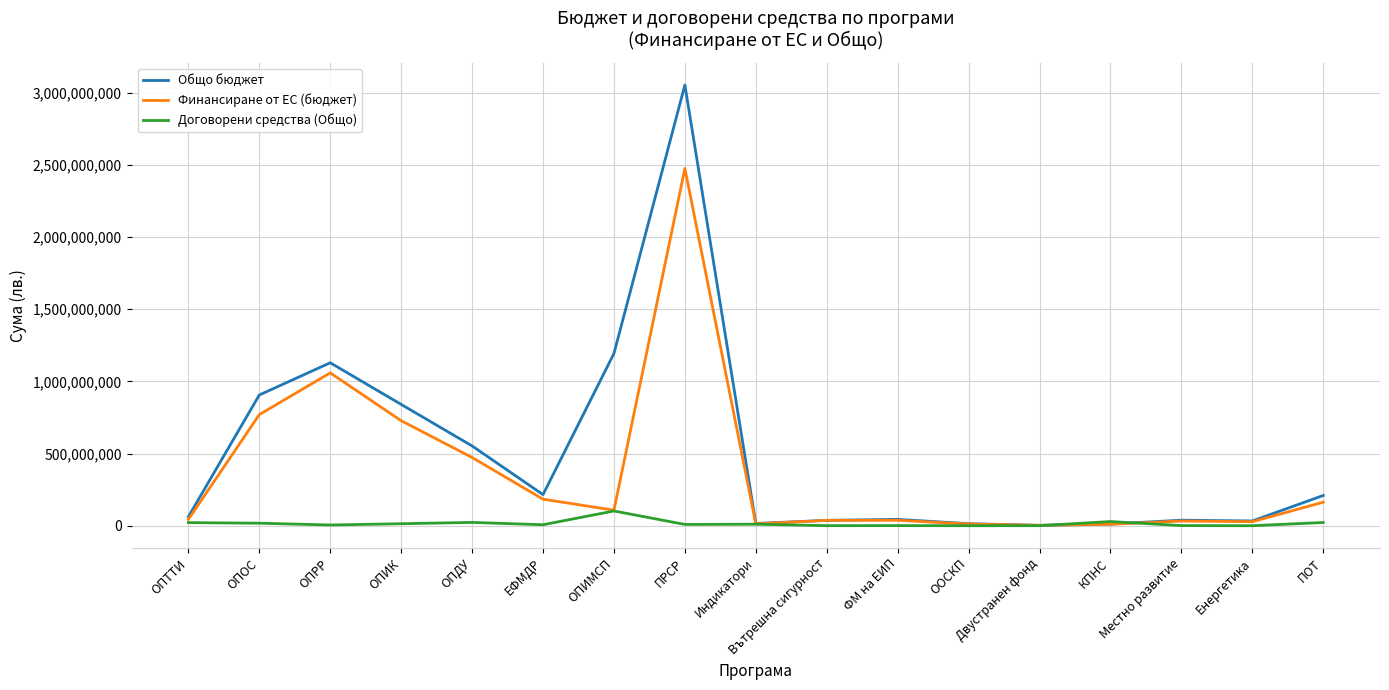

How many values in the Договорени средства (Общо) series are below 8919214?

8